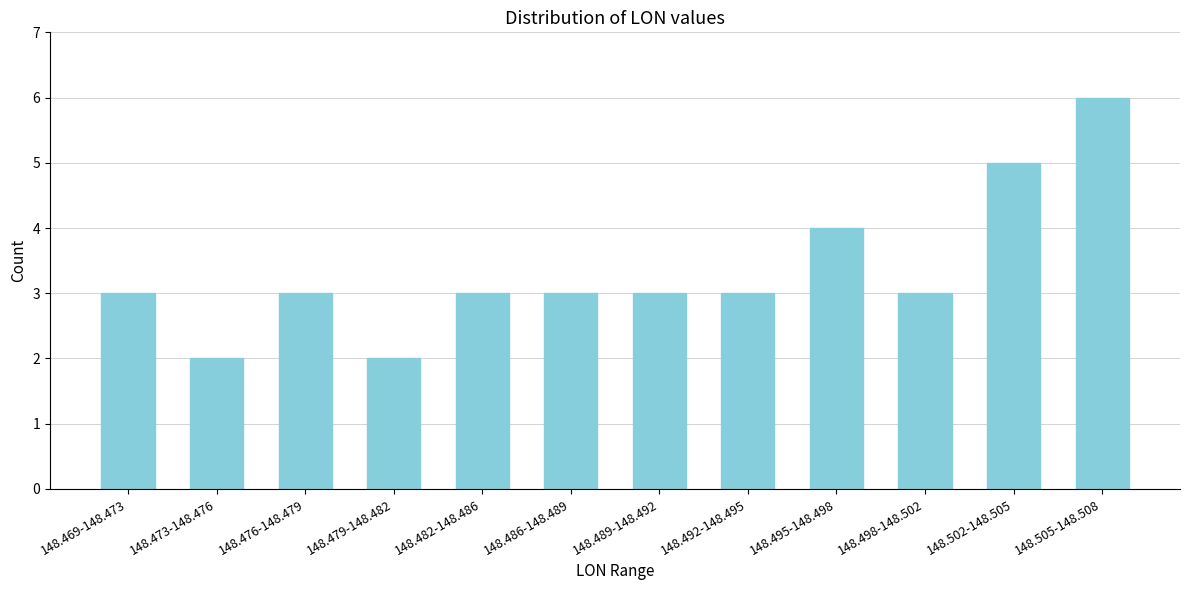

Reading left to right, extract all data points from this chart.

3	2	3	2	3	3	3	3	4	3	5	6